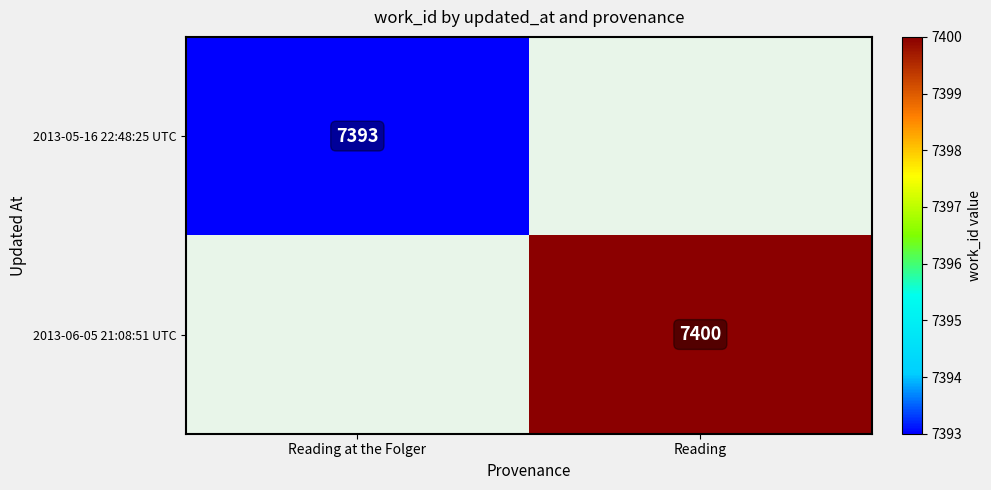

Is the value of 2013-06-05 21:08:51 UTC at Reading greater than the value of 2013-05-16 22:48:25 UTC at Reading at the Folger?

Yes